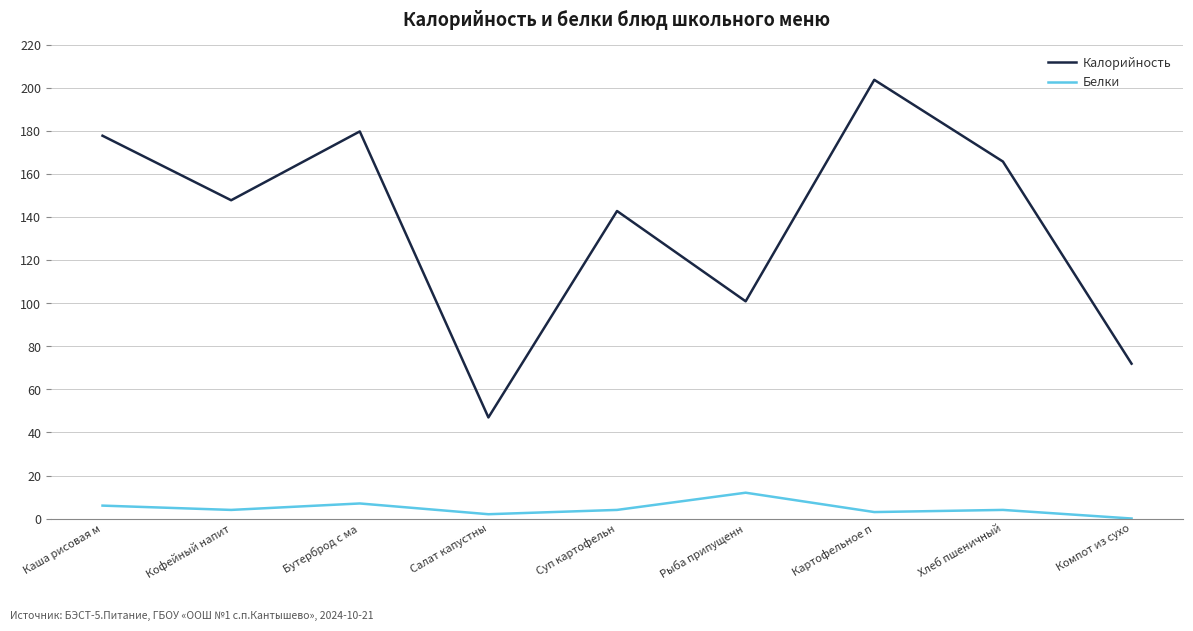

Reading right to left, list all the values displayed in this chart.

Калорийность: Компот из сухо=72	Хлеб пшеничный=166	Картофельное п=204	Рыба припущенн=101	Суп картофельн=143	Салат капустны=47	Бутерброд с ма=180	Кофейный напит=148	Каша рисовая м=178
Белки: Компот из сухо=0	Хлеб пшеничный=4	Картофельное п=3	Рыба припущенн=12	Суп картофельн=4	Салат капустны=2	Бутерброд с ма=7	Кофейный напит=4	Каша рисовая м=6